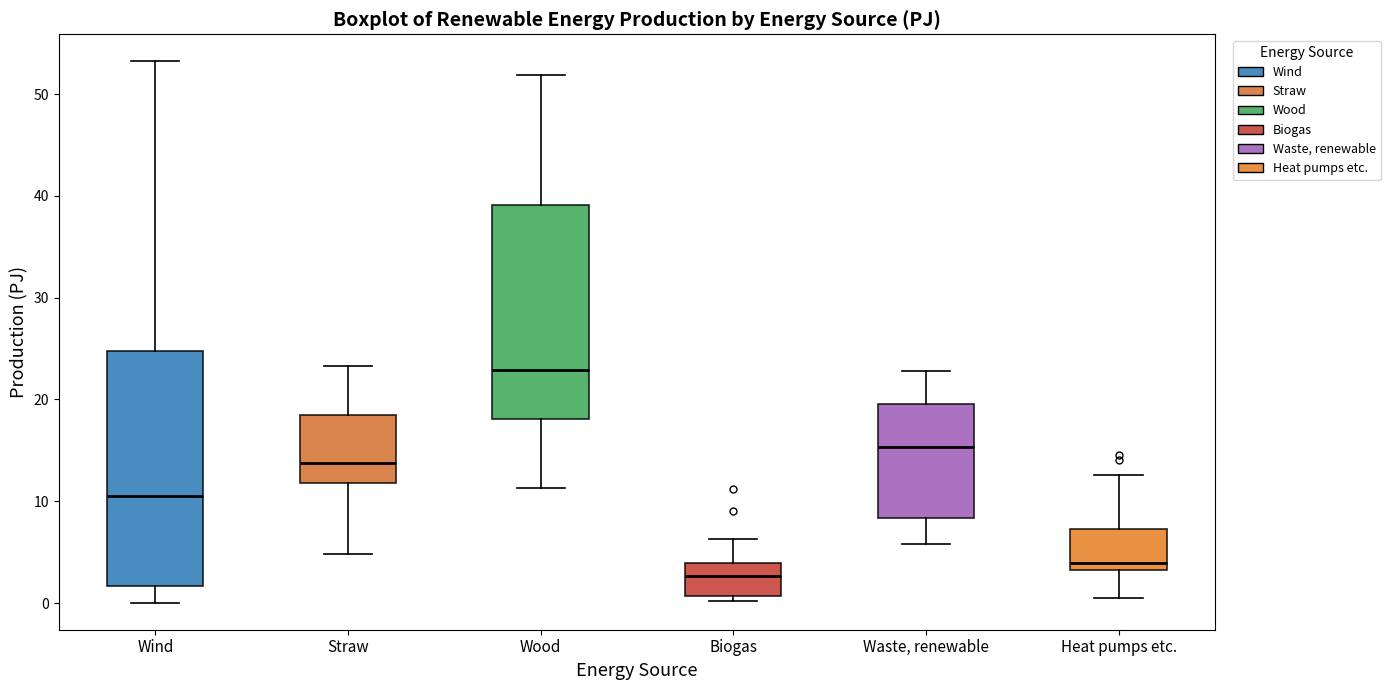

Reading left to right, read every box against the y-axis: the position of its median line, the range the box covers, and the ends of its whiskers. The values are not printed on the chart, so give them approximately, as read against the axis.

Wind: median 11, box 2 to 25, whiskers 0 to 53
Straw: median 14, box 12 to 18, whiskers 5 to 23
Wood: median 23, box 18 to 39, whiskers 11 to 52
Biogas: median 3, box 1 to 4, whiskers 0 to 6
Waste, renewable: median 15, box 8 to 20, whiskers 6 to 23
Heat pumps etc.: median 4, box 3 to 7, whiskers 0 to 13